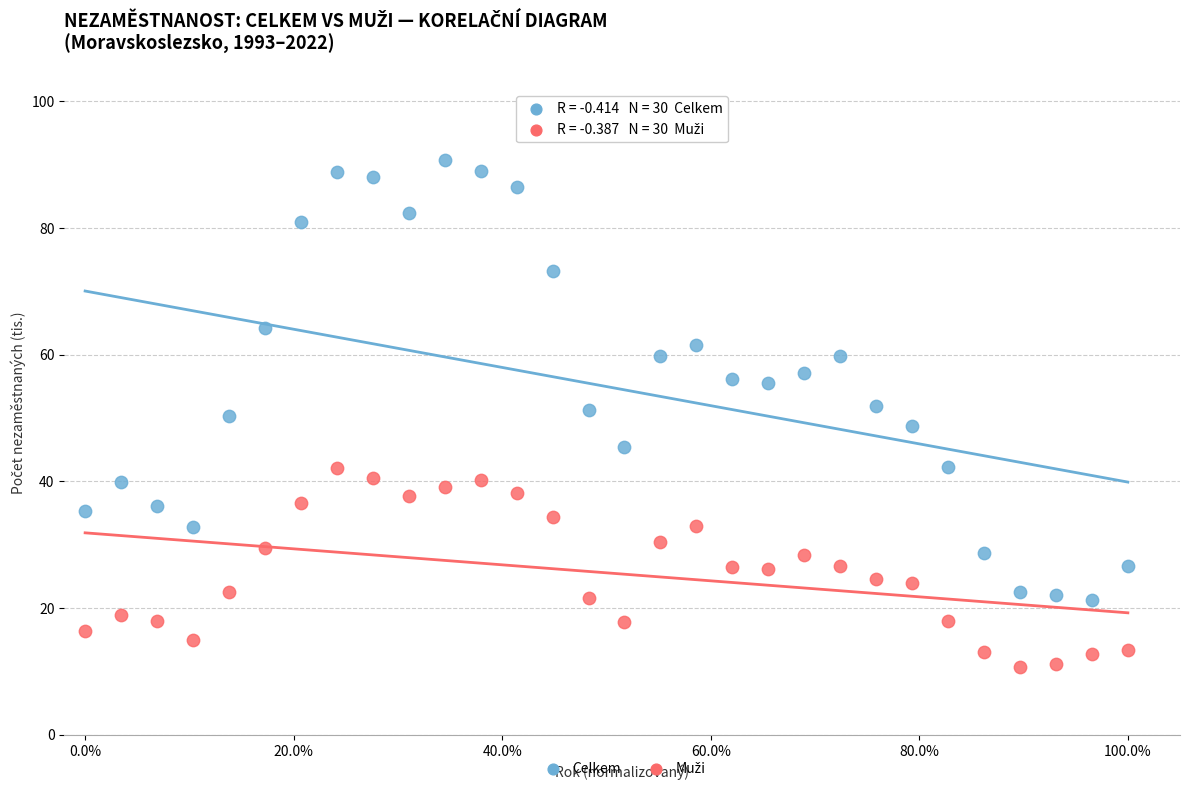

Across all data points, what is the range of Y values (max minus min)?

80.1